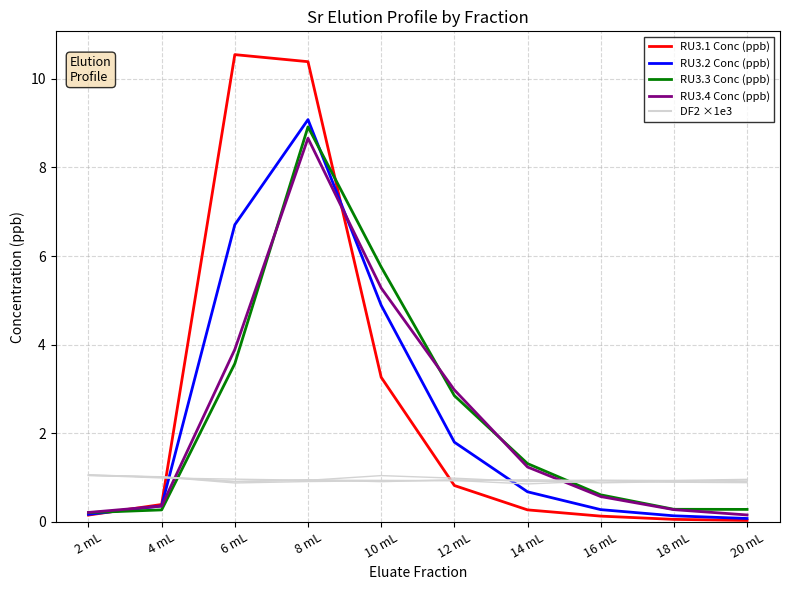

How many values in the RU3.4 Conc (ppb) series are below 1?

5